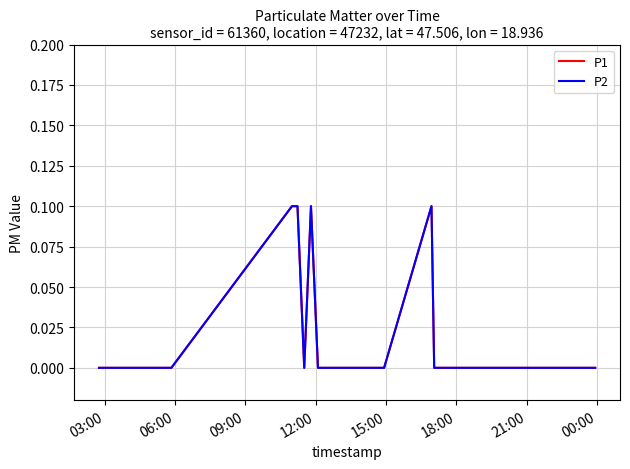

What is the sum of all P2 values?

0.4